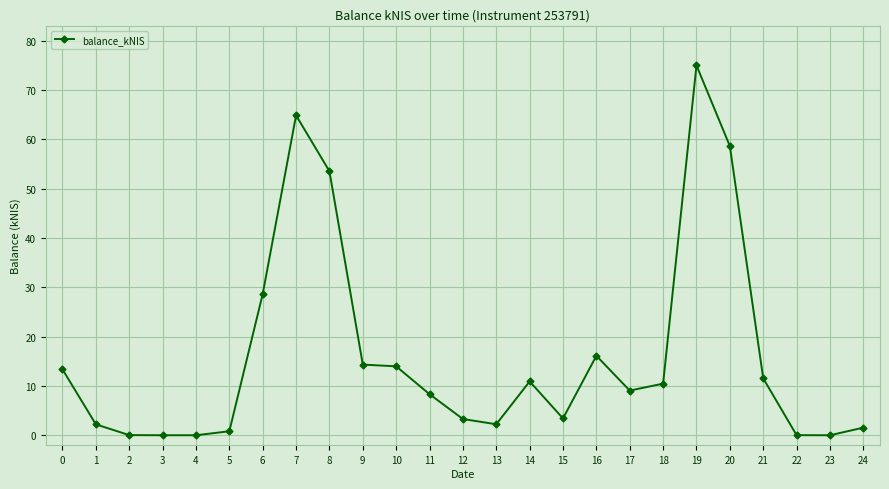

True or false: the data has more than 1 interior local peaks.

True